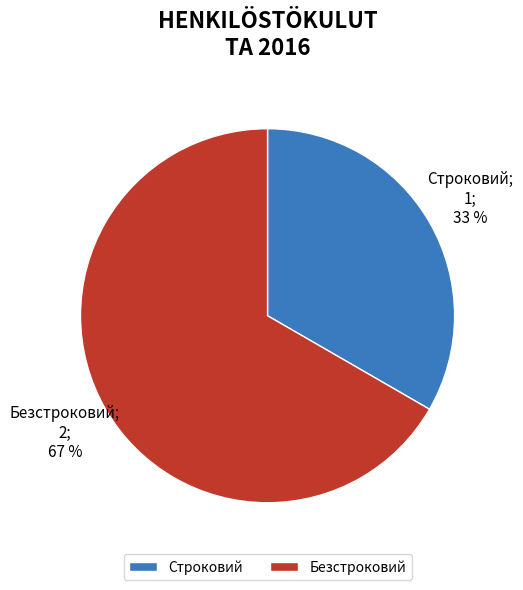

Is the sum of Безстроковий and Строковий greater than half?

Yes